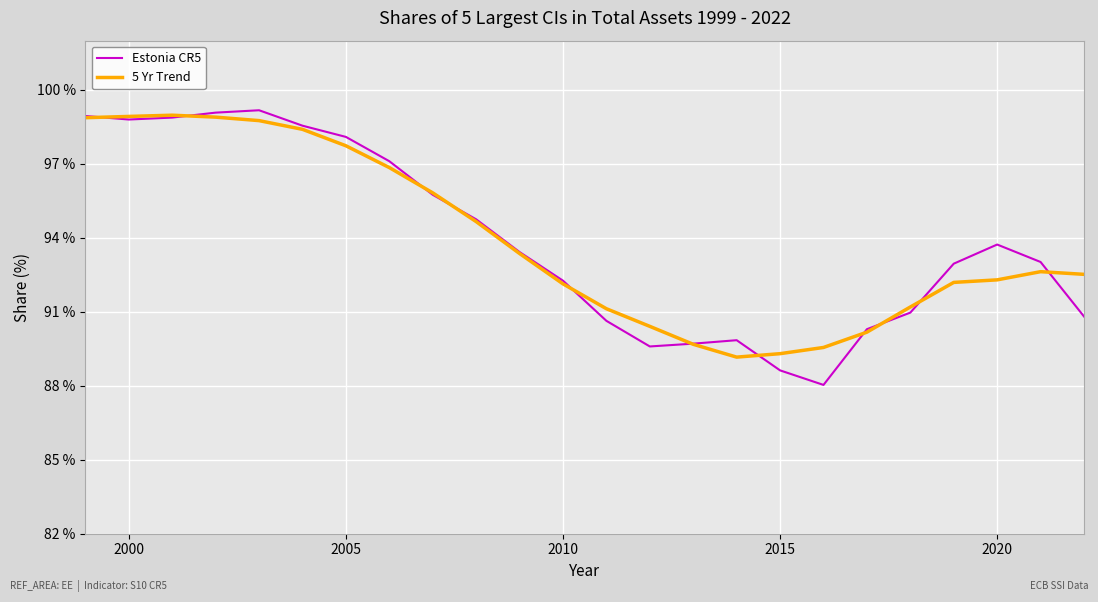

Which series has the largest range (max minus min)?

Estonia CR5